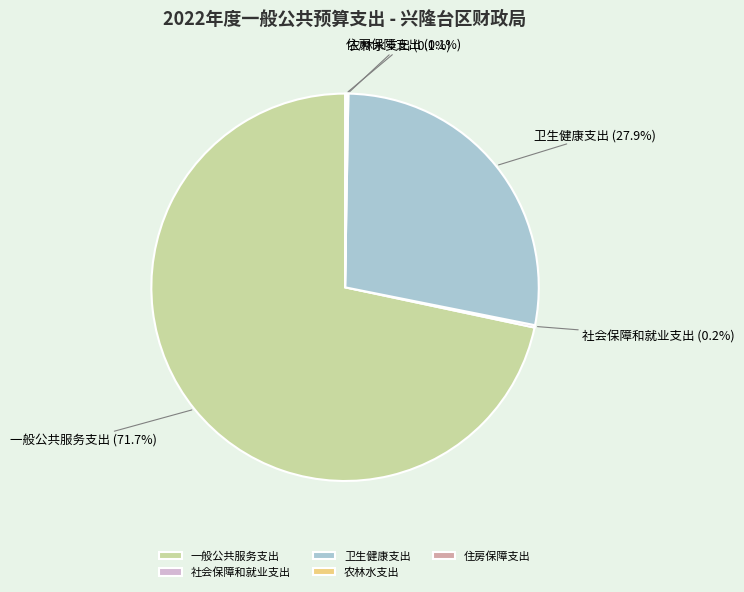

To the nearest percent, what portion does 一般公共服务支出 represent?

72%